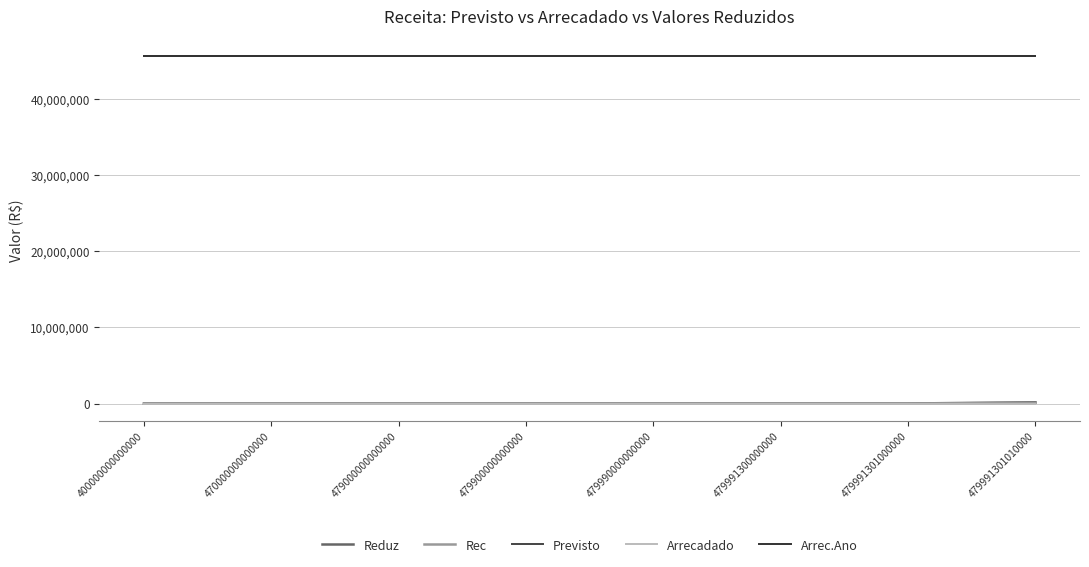

True or false: Arrecadado and Rec cross at least once.

False